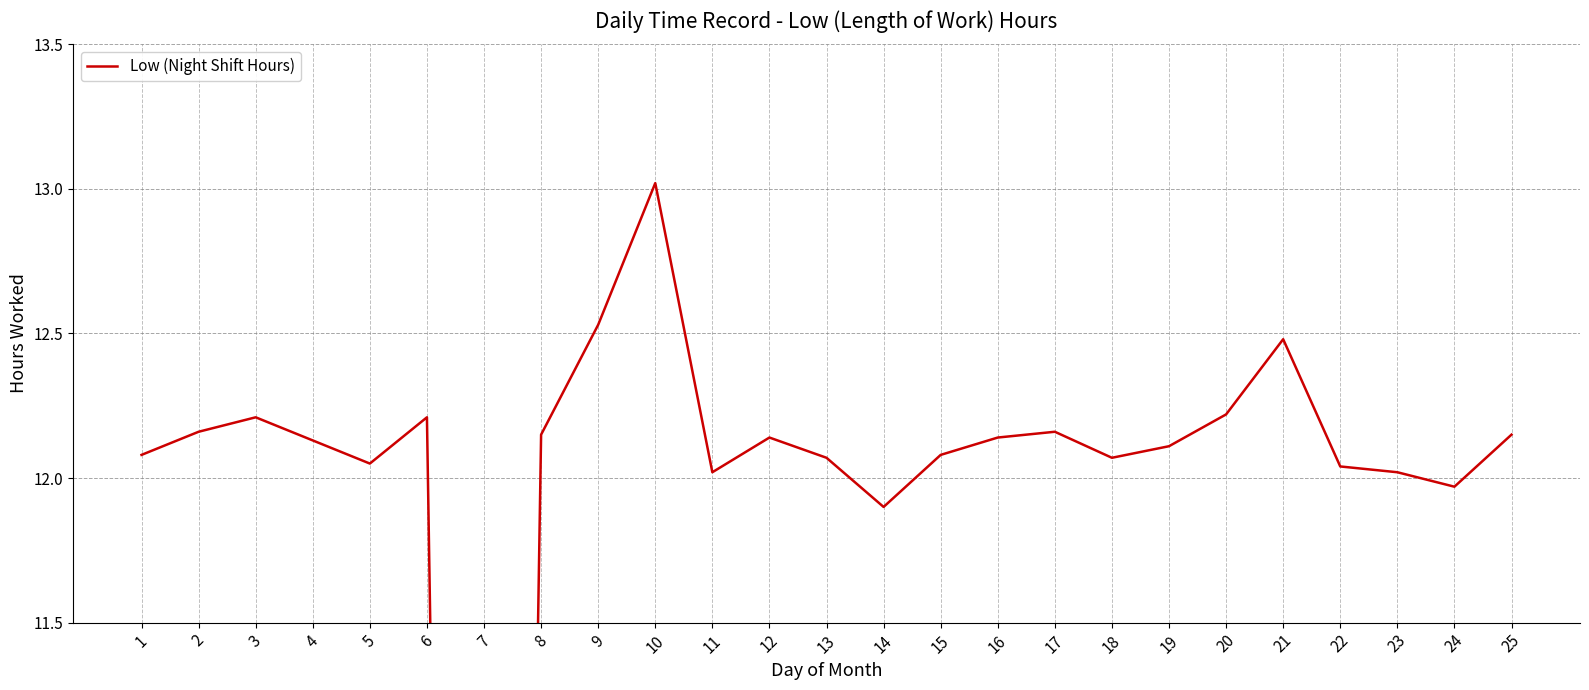

Reading left to right, extract all data points from this chart.

12.1	12.2	12.2	12.1	12.1	12.2	0.0	12.2	12.5	13.0	12.0	12.1	12.1	11.9	12.1	12.1	12.2	12.1	12.1	12.2	12.5	12.0	12.0	12.0	12.2